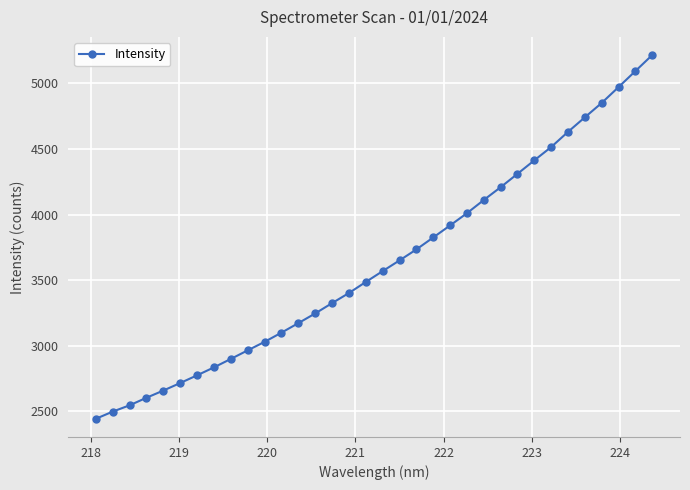

What is the difference between the second highest and minimum values?

2652.1